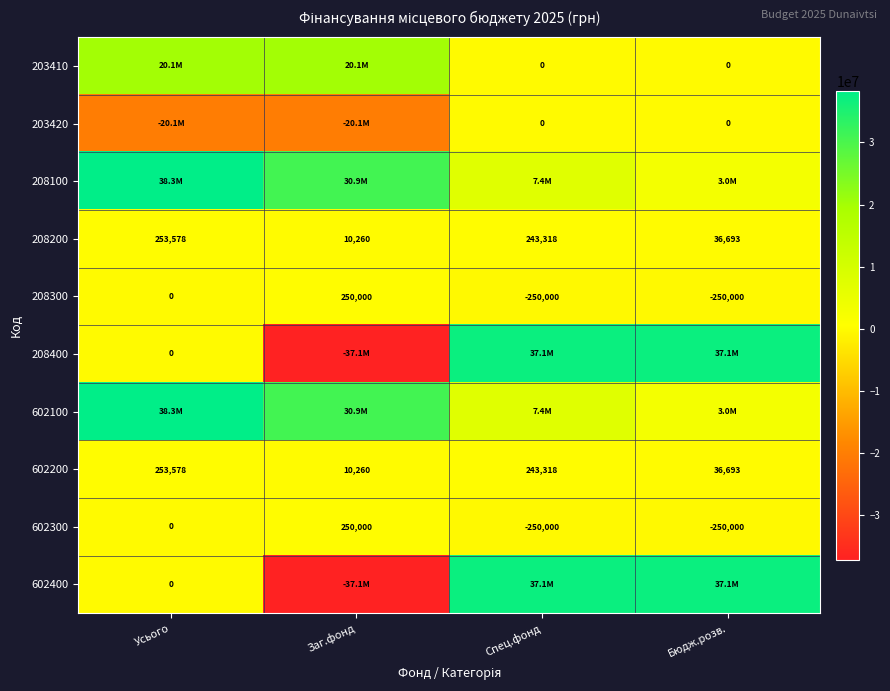

Where does the 208200 series first go above 243318?

Усього